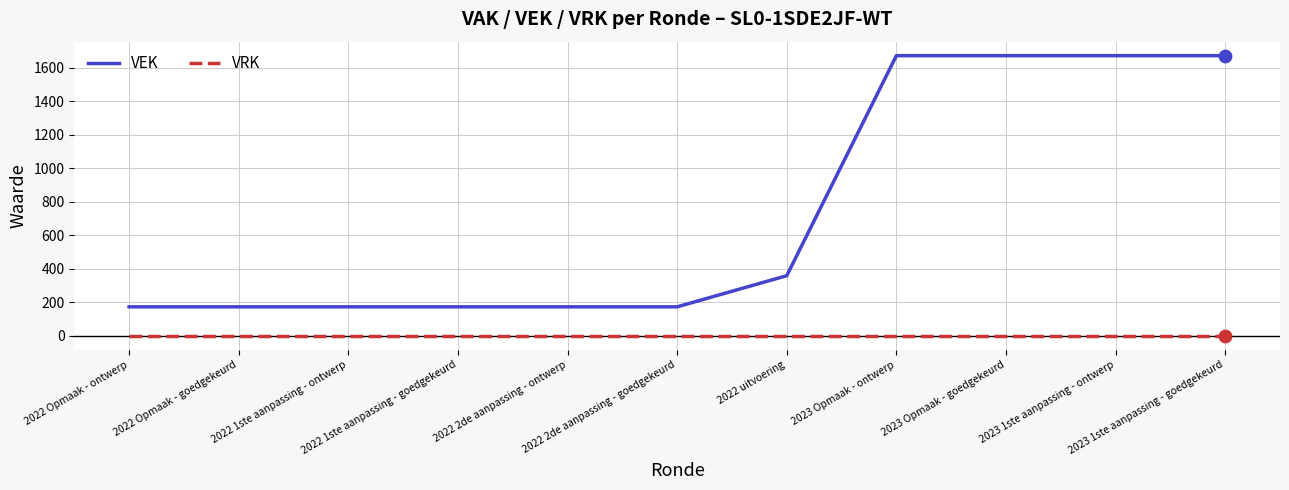

Which series has the largest total across all categories?

VEK